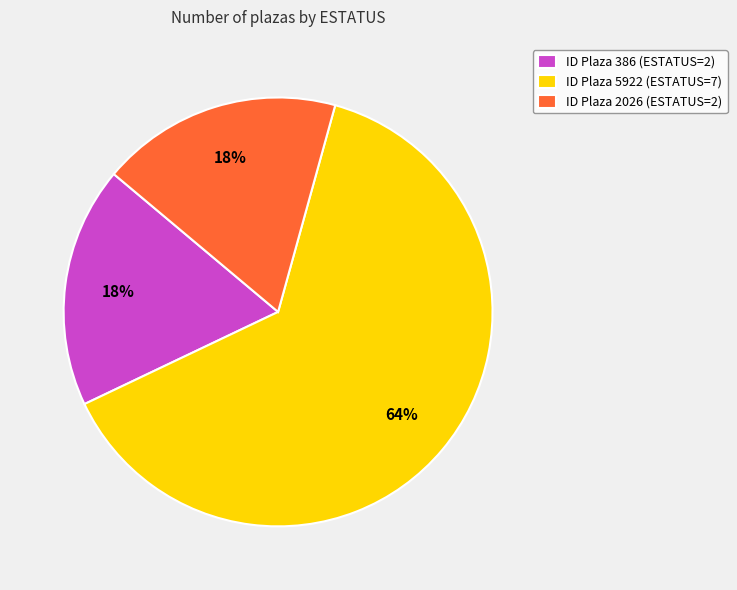

Does any single category account for the majority?

Yes